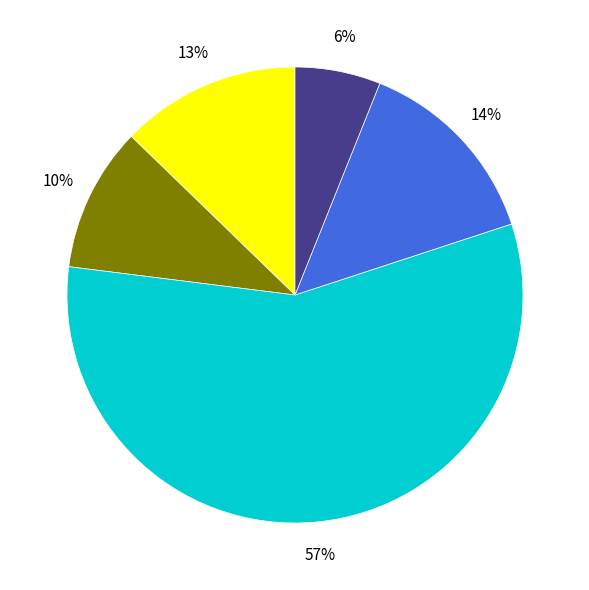

Does any single category account for the majority?

Yes